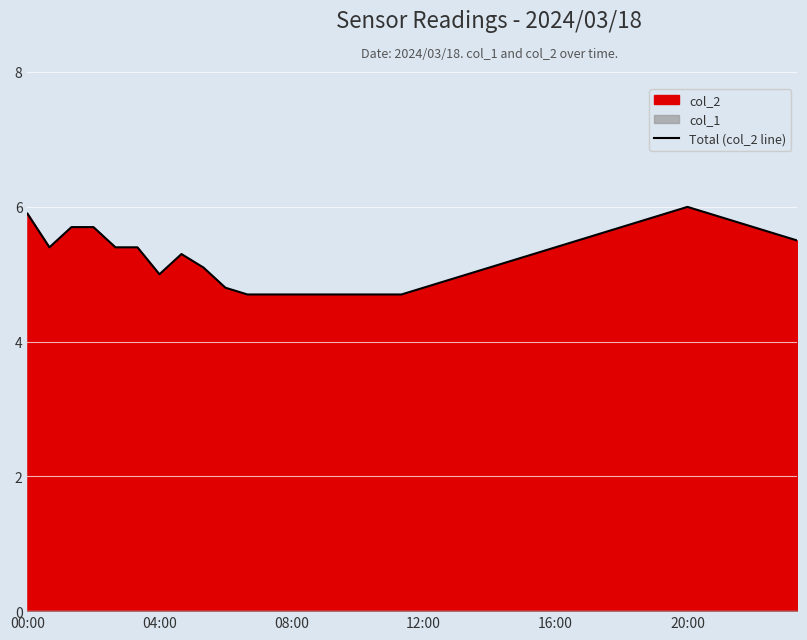

Reading left to right, extract all data points from this chart.

5.9	5.4	5.7	5.7	5.4	5.4	5.0	5.3	5.1	4.8	4.7	4.7	4.7	4.7	4.7	4.7	4.7	4.7	4.8	4.9	5.0	5.1	5.2	5.3	5.4	5.5	5.6	5.7	5.8	5.9	6.0	5.9	5.8	5.7	5.6	5.5